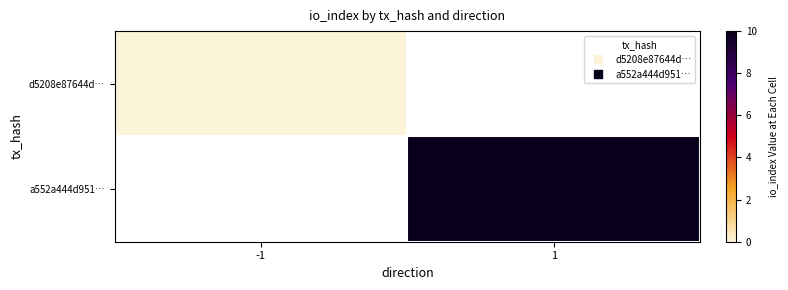

Between 1 and -1, which is larger?

-1